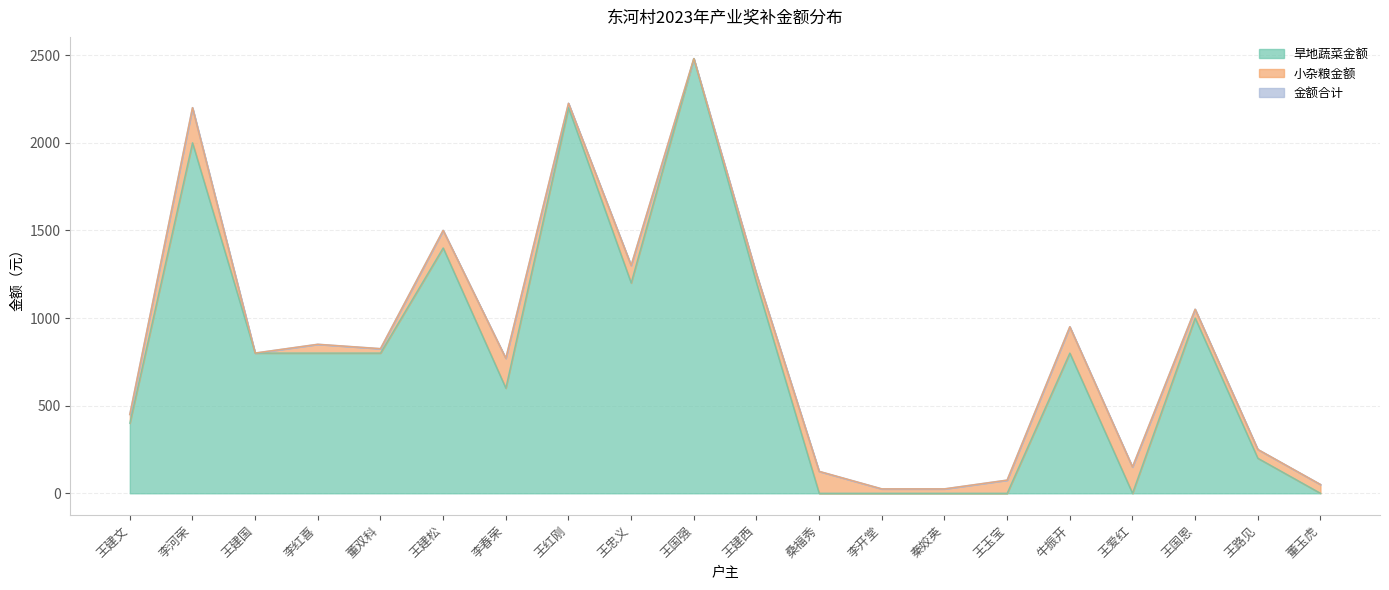

True or false: 金额合计 has more than 2 interior local peaks.

True